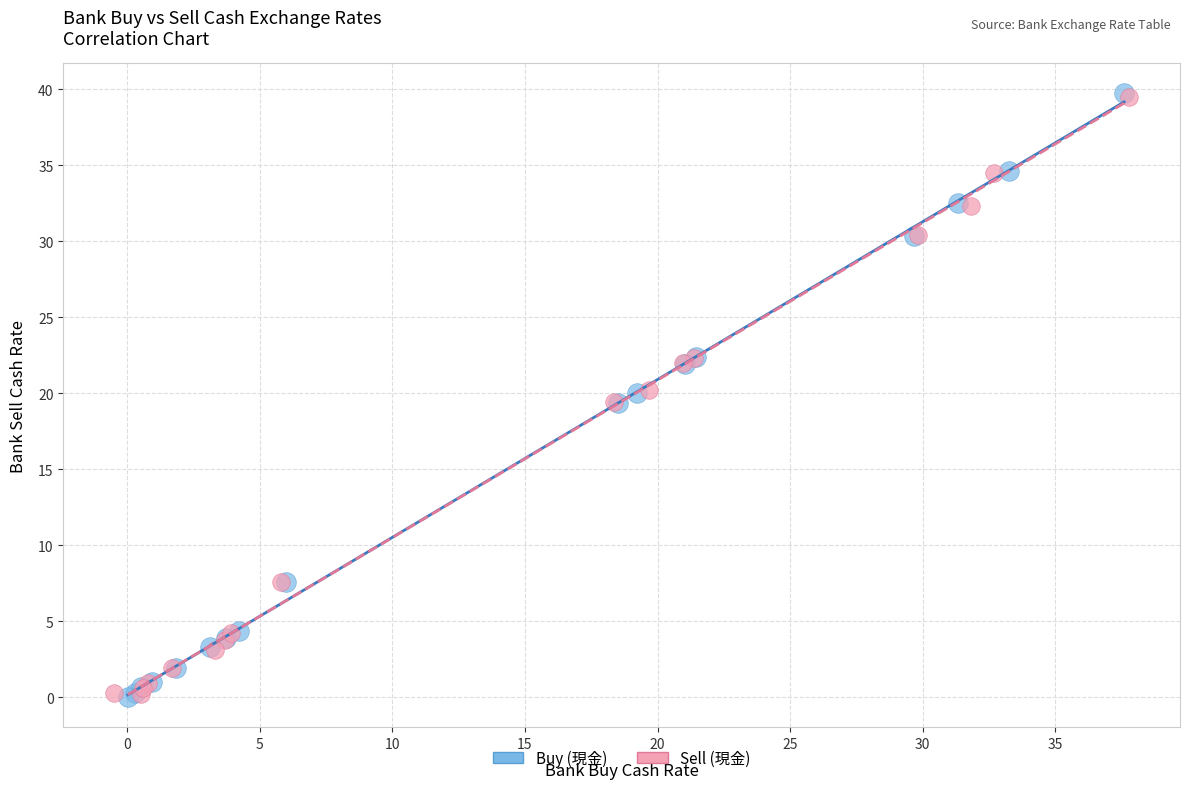

Which series has the largest Y range (max minus min)?

Buy (現金)